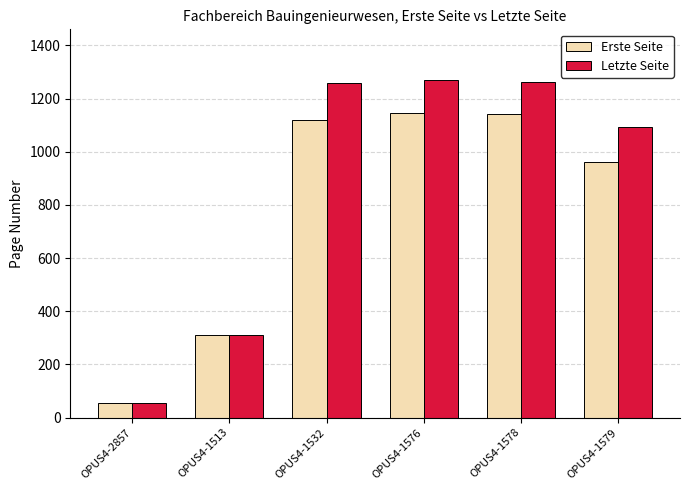

What is the total value across all series at OPUS4-1513?

620